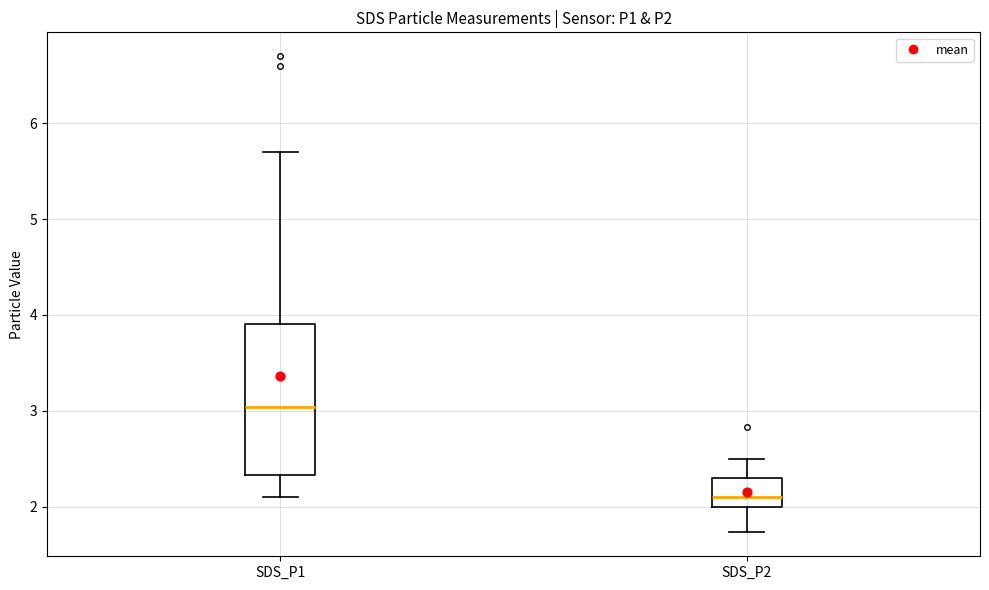

Reading left to right, read every box against the y-axis: the position of its median line, the range the box covers, and the ends of its whiskers. The values are not printed on the chart, so give them approximately, as read against the axis.

SDS_P1: median 3.0, box 2.3 to 3.9, whiskers 2.1 to 5.7
SDS_P2: median 2.1, box 2.0 to 2.3, whiskers 1.7 to 2.5